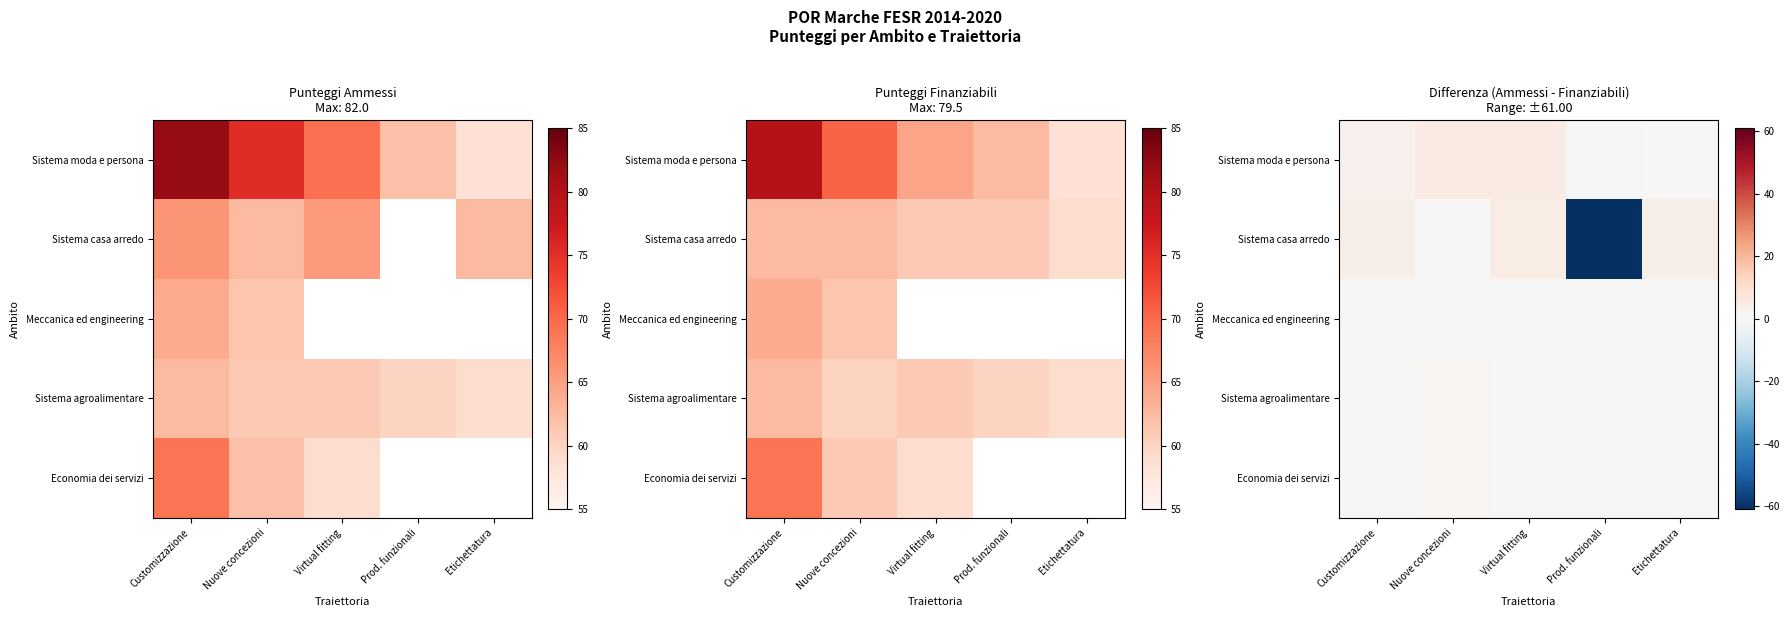

At how many categories does at least one series exceed -44?

5